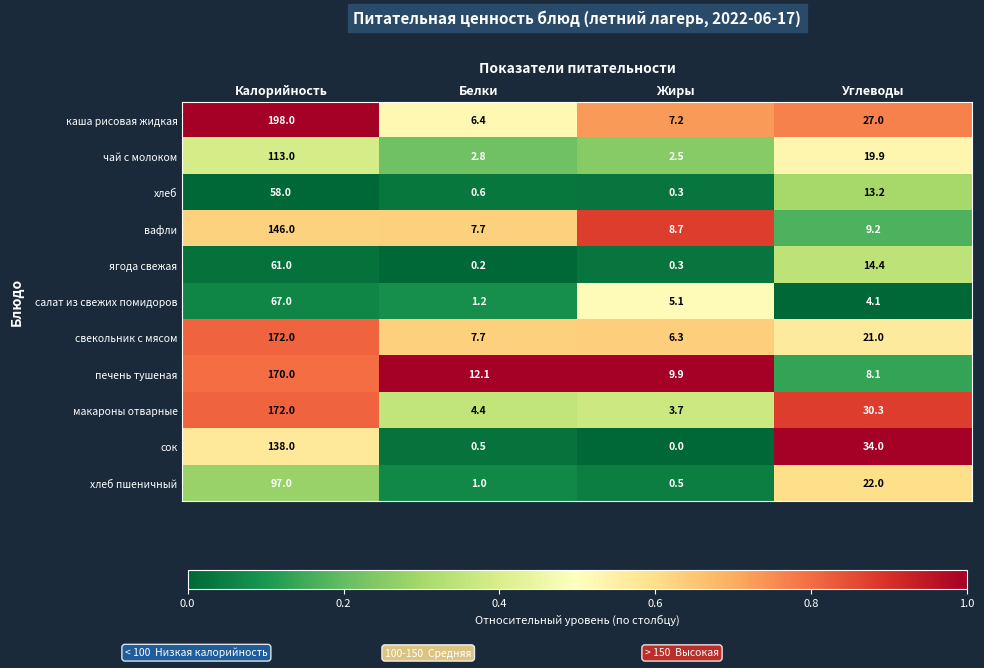

What is the difference between the highest and lowest values at Калорийность?

140.0